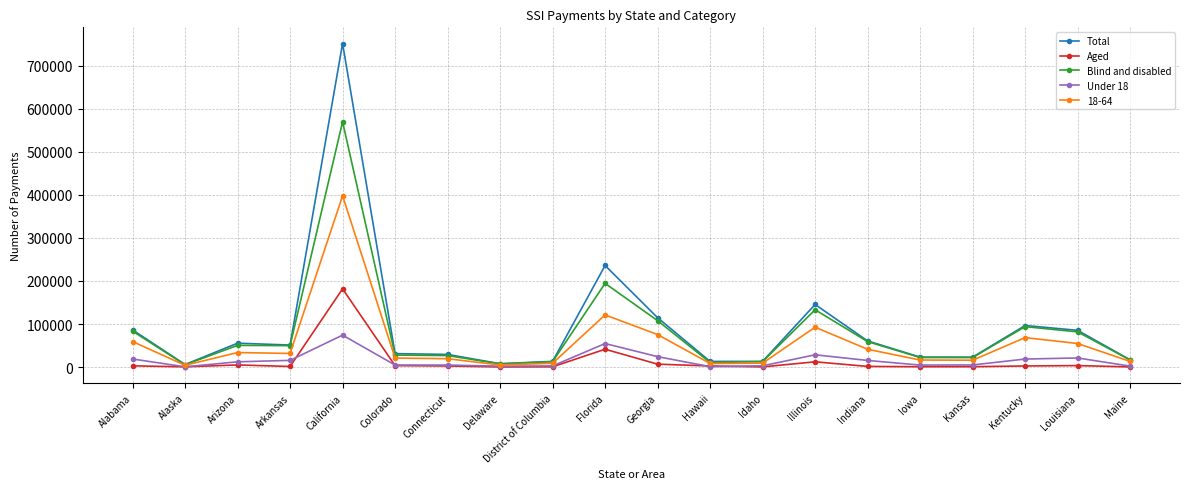

What is the total value across all series at Florida?

647817